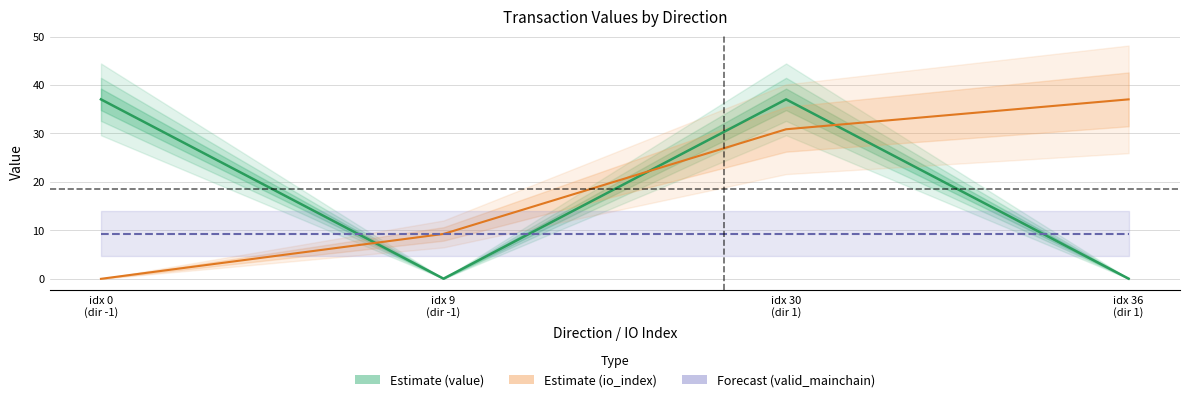

The io_index series shows 3.6 at -1. True or false?

False